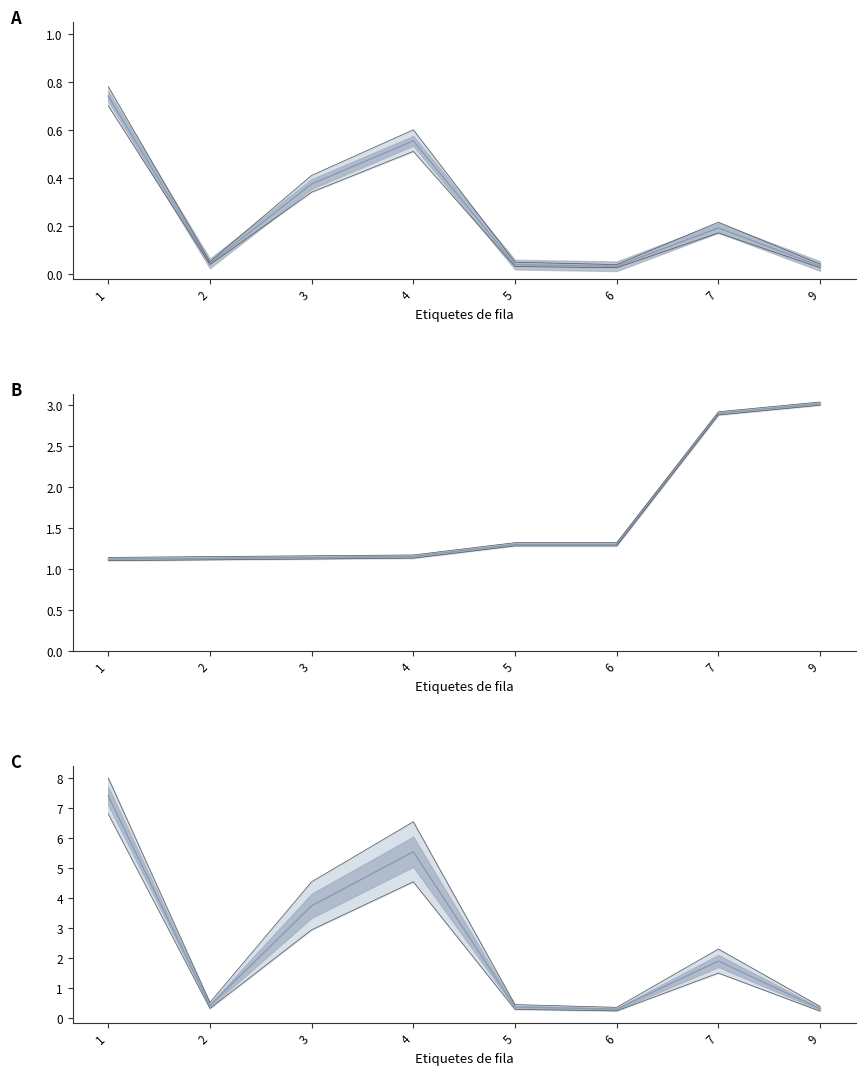

Rank the series at 1 from highest to lowest value.

Suma de CREDITS (M), Econ. (×10⁶), Suma de CREDITS (norm.)